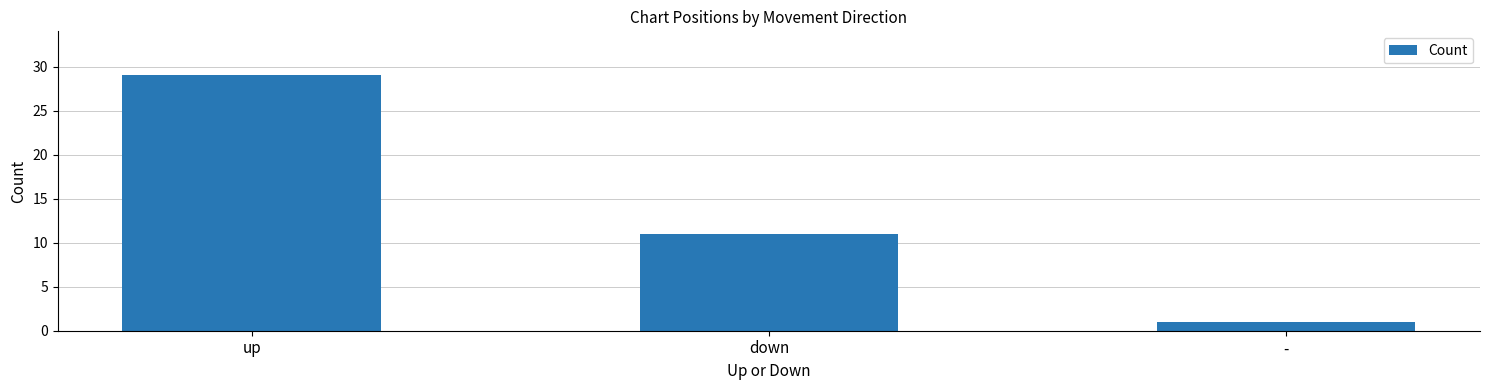

How many categories are shown in the chart?

3